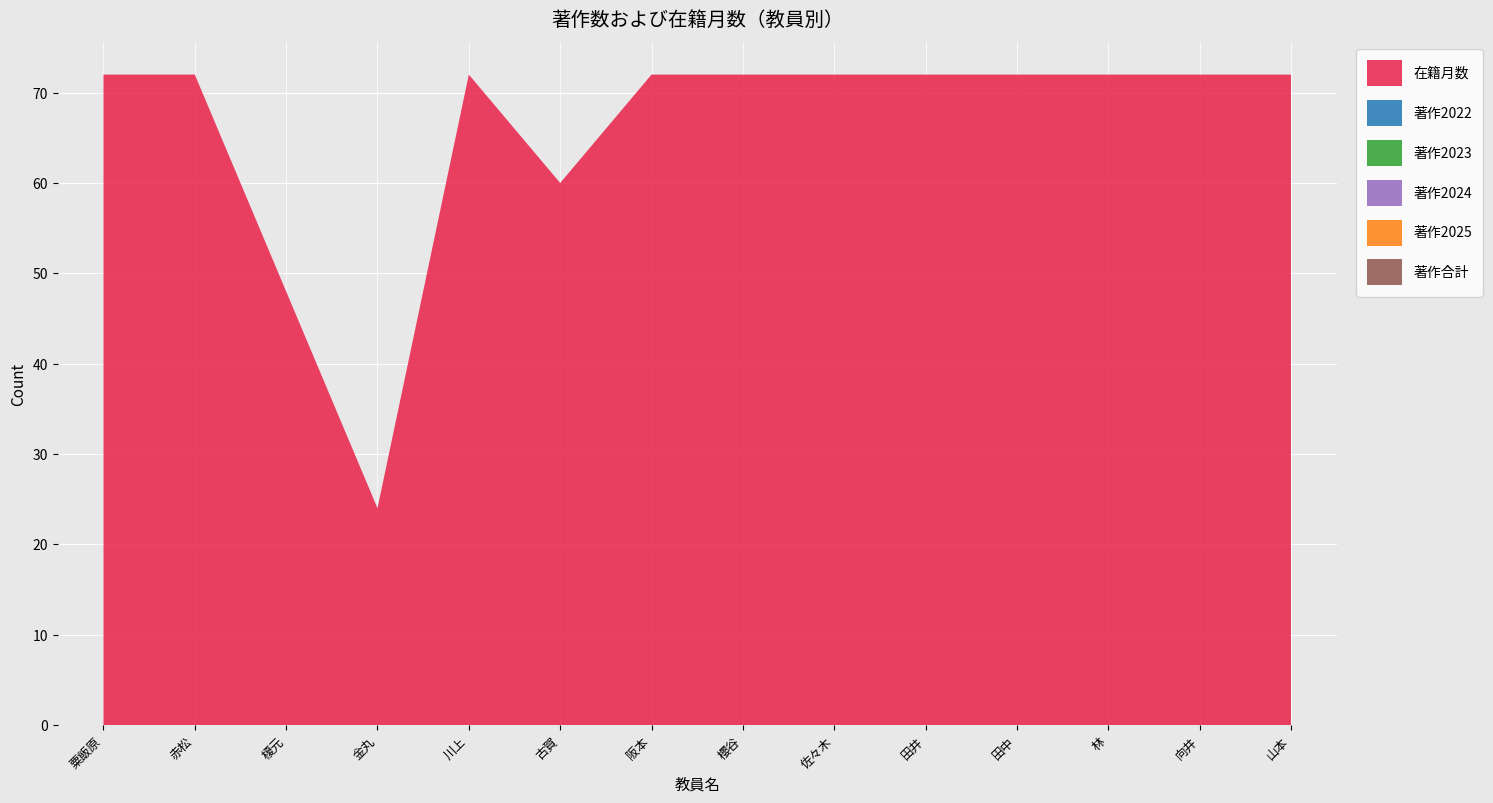

Reading left to right, what are all the values shown in this chart?

在籍月数: 粟飯原=72	赤松=72	榎元=48	金丸=24	川上=72	古賀=60	阪本=72	櫻谷=72	佐々木=72	田井=72	田中=72	林=72	向井=72	山本=72
著作2022: 粟飯原=0	赤松=0	榎元=0	金丸=0	川上=0	古賀=0	阪本=0	櫻谷=0	佐々木=0	田井=0	田中=0	林=0	向井=0	山本=0
著作2023: 粟飯原=0	赤松=0	榎元=0	金丸=0	川上=0	古賀=0	阪本=0	櫻谷=0	佐々木=0	田井=0	田中=0	林=0	向井=0	山本=0
著作2024: 粟飯原=0	赤松=0	榎元=0	金丸=0	川上=0	古賀=0	阪本=0	櫻谷=0	佐々木=0	田井=0	田中=0	林=0	向井=0	山本=0
著作2025: 粟飯原=0	赤松=0	榎元=0	金丸=0	川上=0	古賀=0	阪本=0	櫻谷=0	佐々木=0	田井=0	田中=0	林=0	向井=0	山本=0
著作合計: 粟飯原=0	赤松=0	榎元=0	金丸=0	川上=0	古賀=0	阪本=0	櫻谷=0	佐々木=0	田井=0	田中=0	林=0	向井=0	山本=0